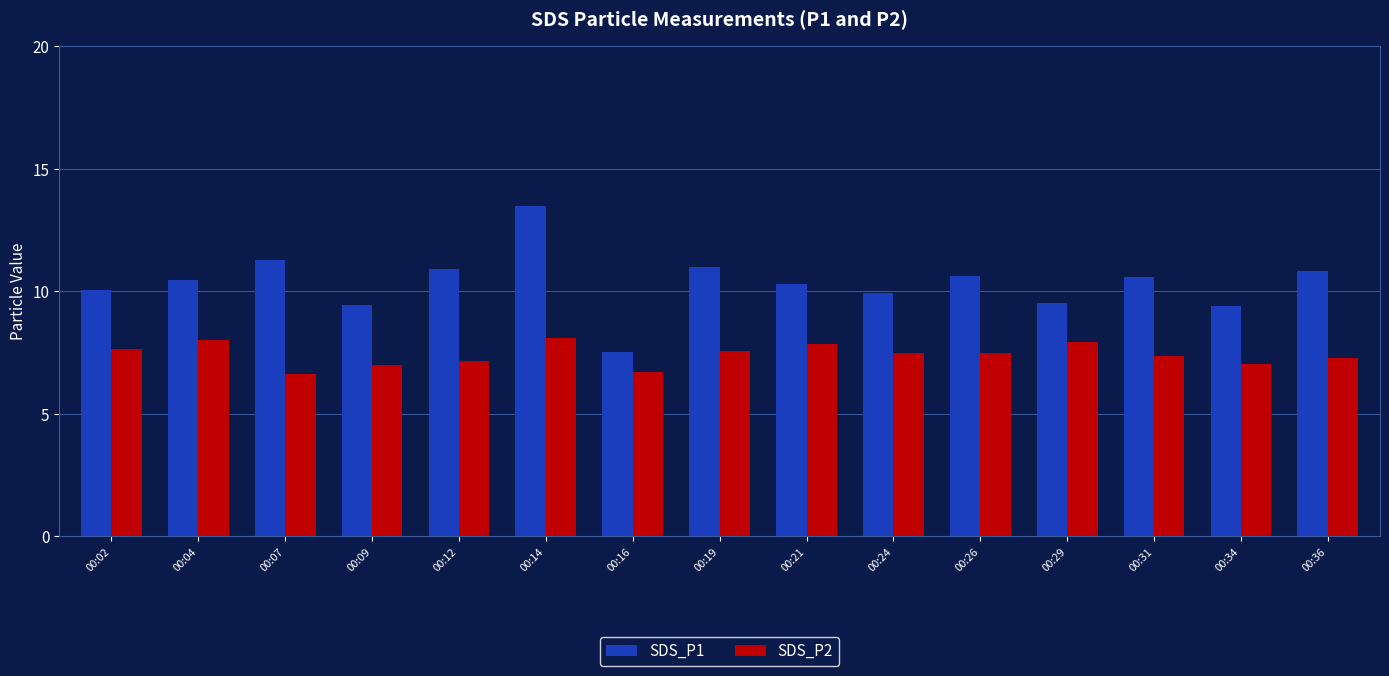

List the series in order of their overall mean, highest first.

SDS_P1, SDS_P2